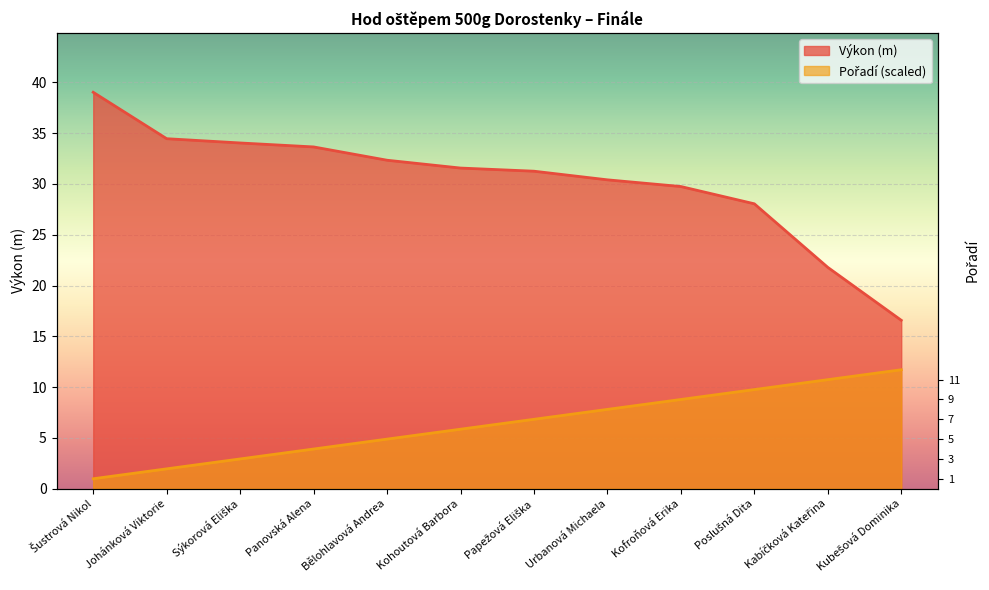

What position from the right is Urbanová Michaela?

5